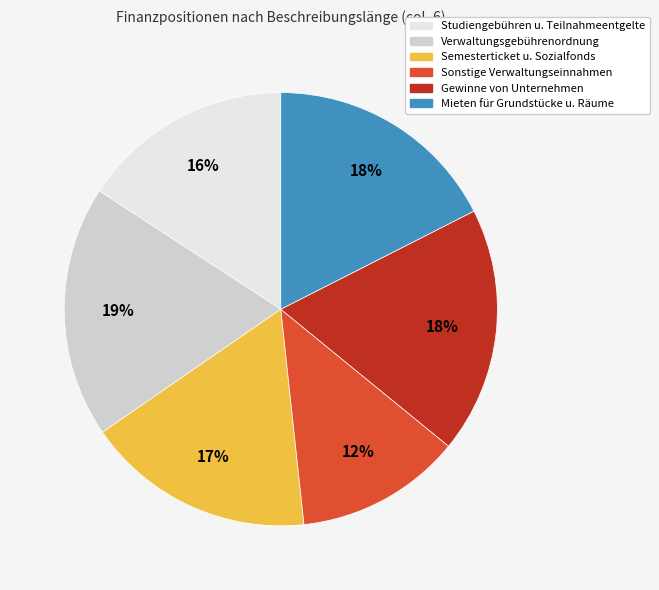

How many segments does this pie chart have?

6